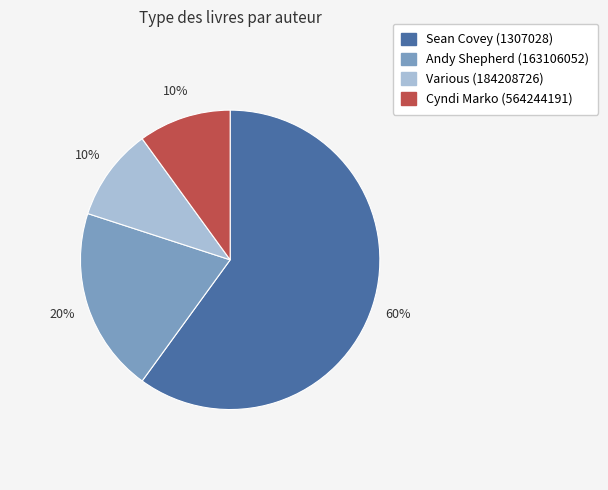

Approximately how many times larger is the value at Sean Covey (1307028) compared to Various (184208726)?

6.0